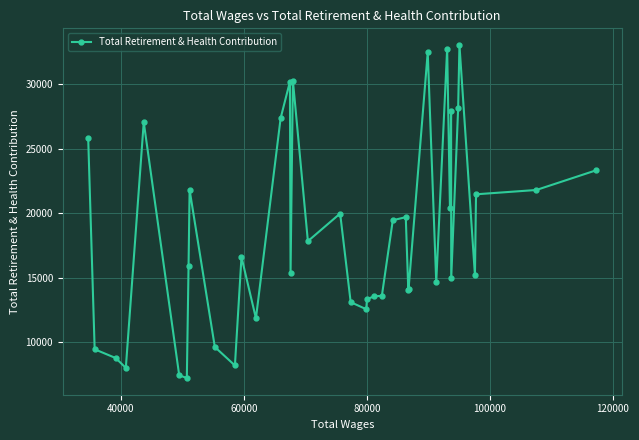

True or false: the data has more than 0 interior local peaks.

True